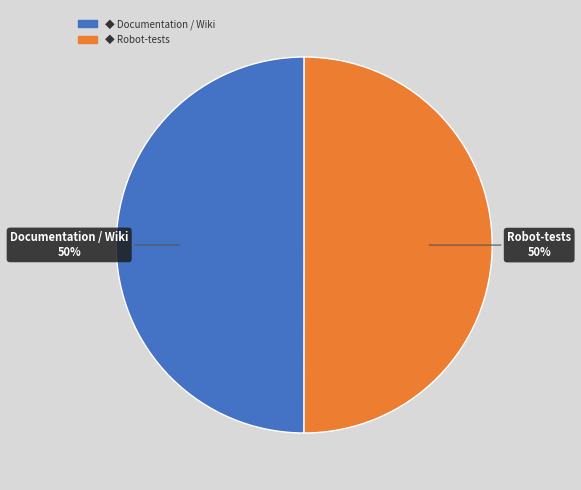

To the nearest percent, what is the average slice percentage?

50%